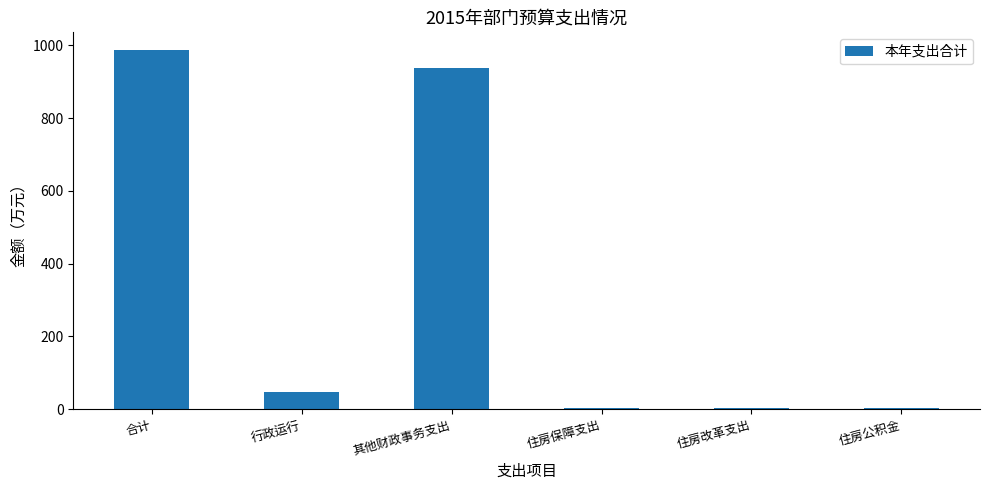

Is it true that the value at 行政运行 is 47.6?

True